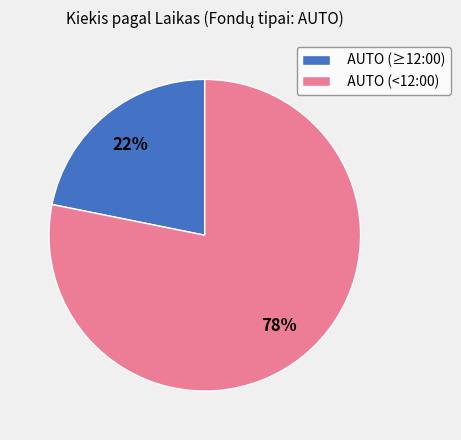

Combined, do AUTO (≥12:00) and AUTO (<12:00) account for over 50%?

Yes